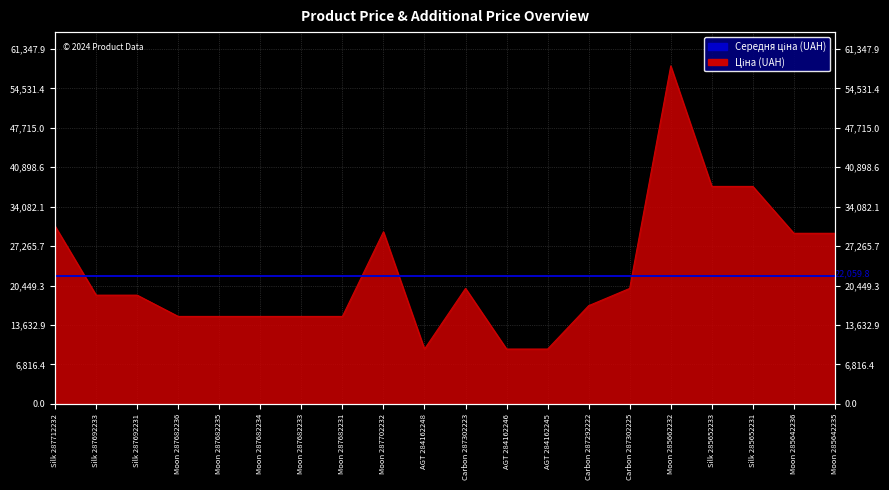

How many categories are shown in the chart?

20